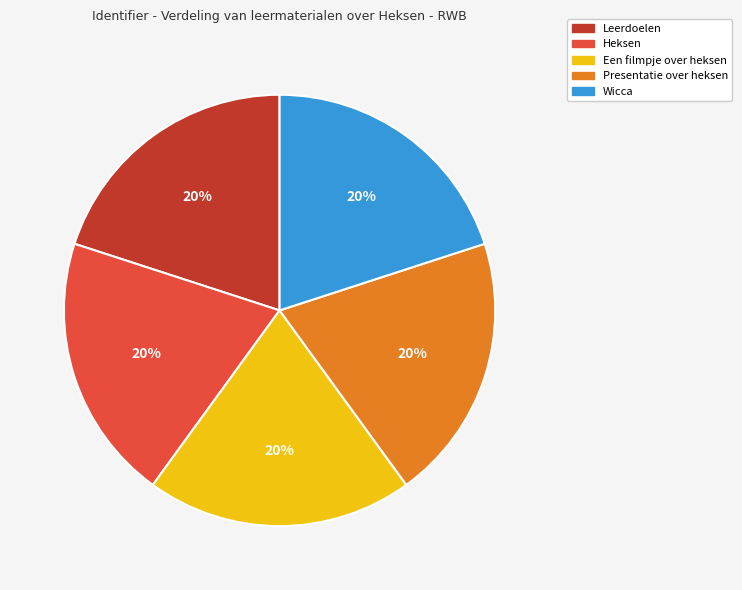

The Leerdoelen slice represents 20% of the pie. True or false?

True